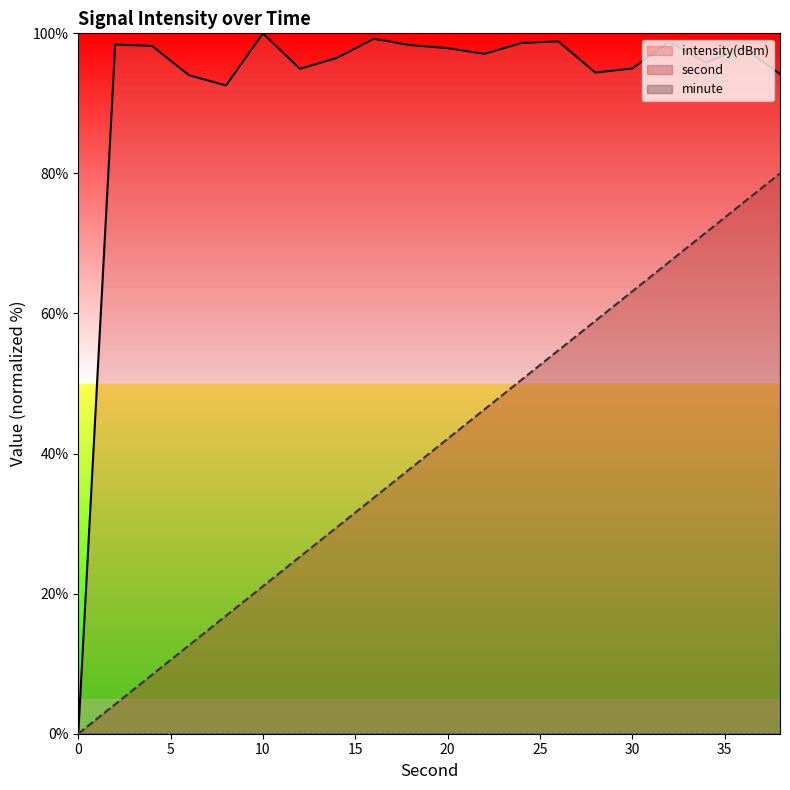

How many interior local valleys does the intensity(dBm) series have?

5